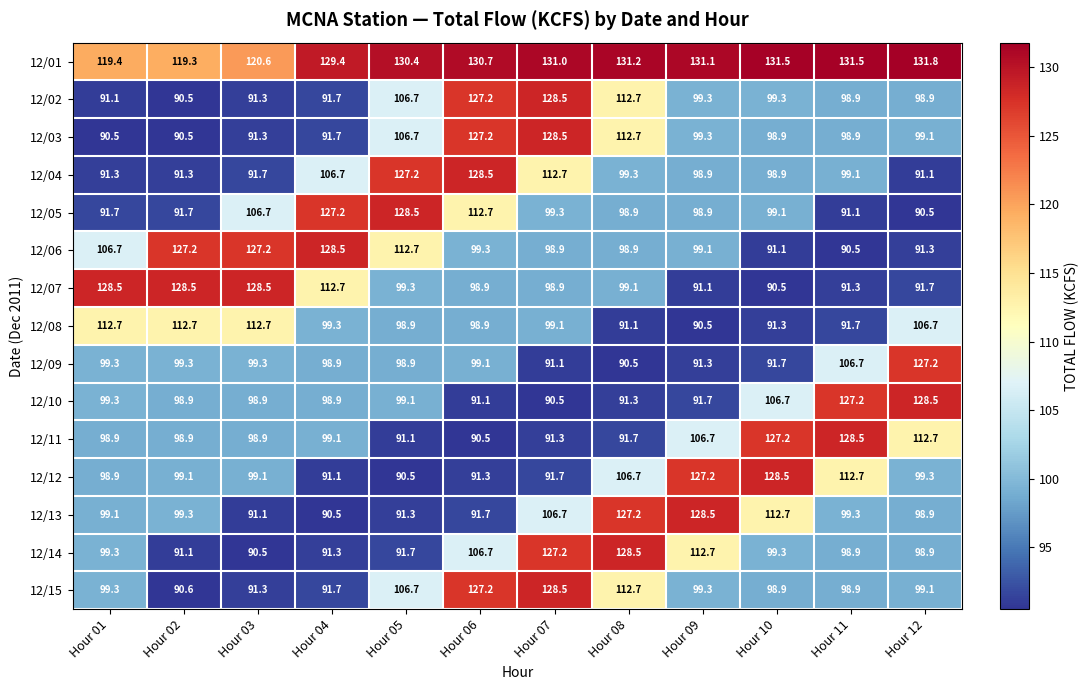

At which category is the sum across all series the highest?

Hour 07